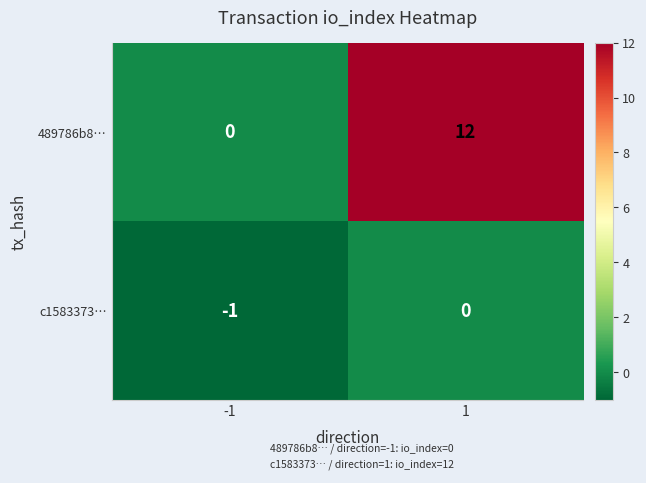

Which label corresponds to the smallest value in the chart?

-1